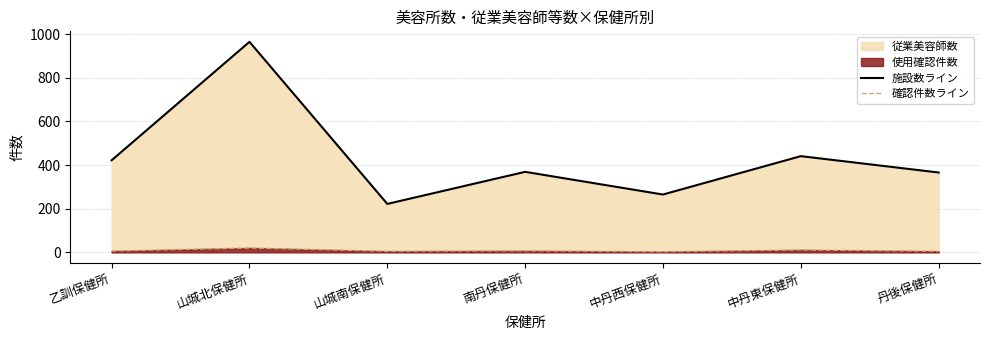

True or false: 確認件数ライン has a value of 20 at 山城北保健所.

True